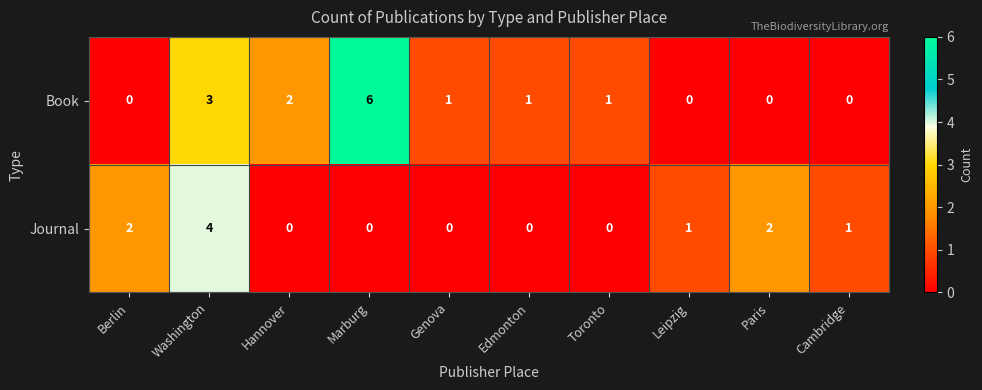

Rank the series by their maximum value, from lowest to highest.

Journal, Book